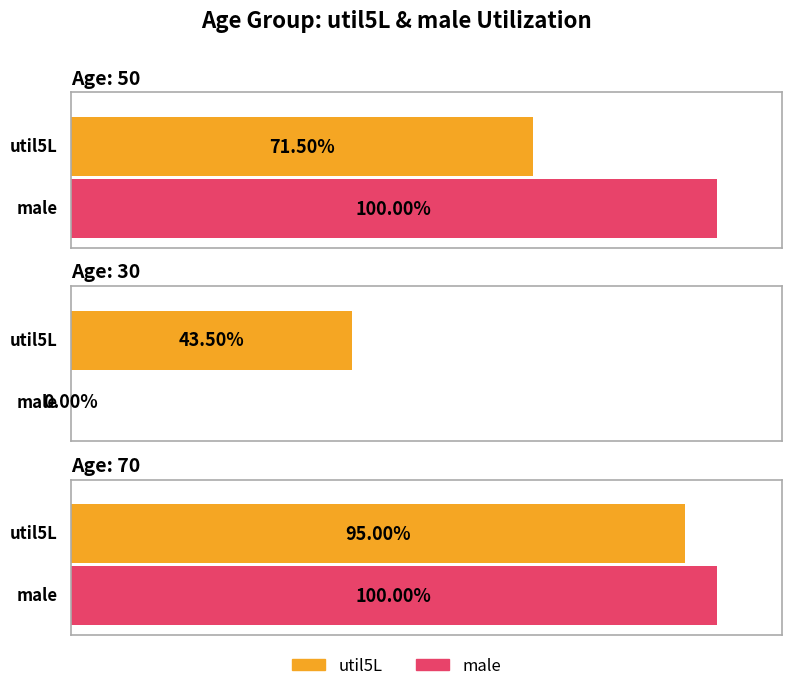

What is the difference between the highest and lowest values at 70?

0.1